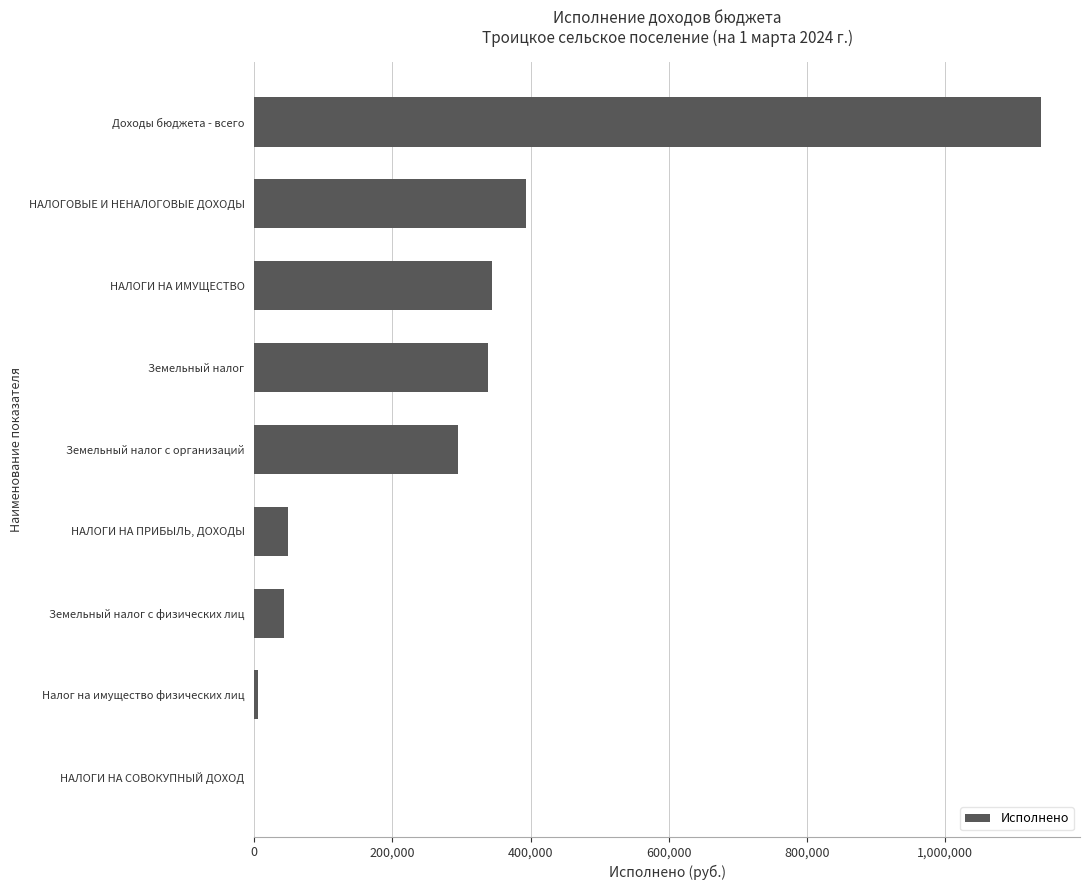

At which label is the value closest to 569482?

НАЛОГОВЫЕ И НЕНАЛОГОВЫЕ ДОХОДЫ